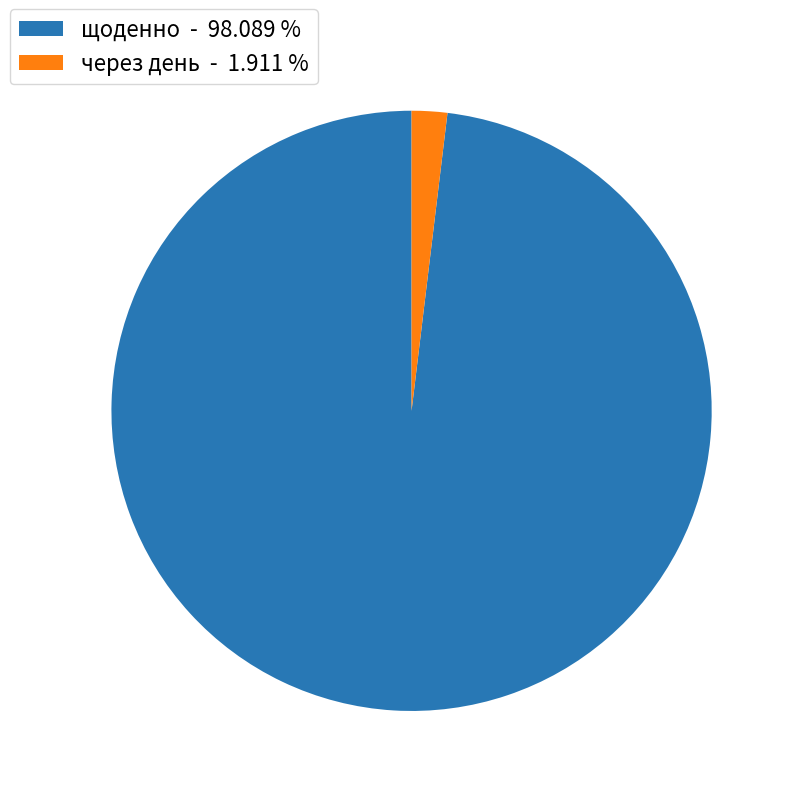

Between через день - 1.911 % and щоденно - 98.089 %, which is larger?

щоденно - 98.089 %